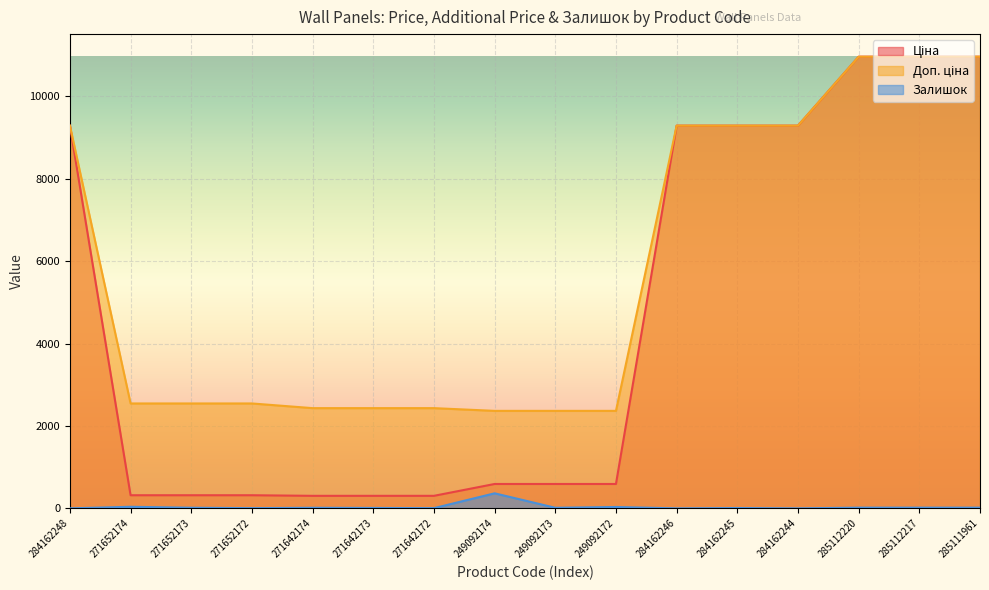

What position from the left is 271642174?

5